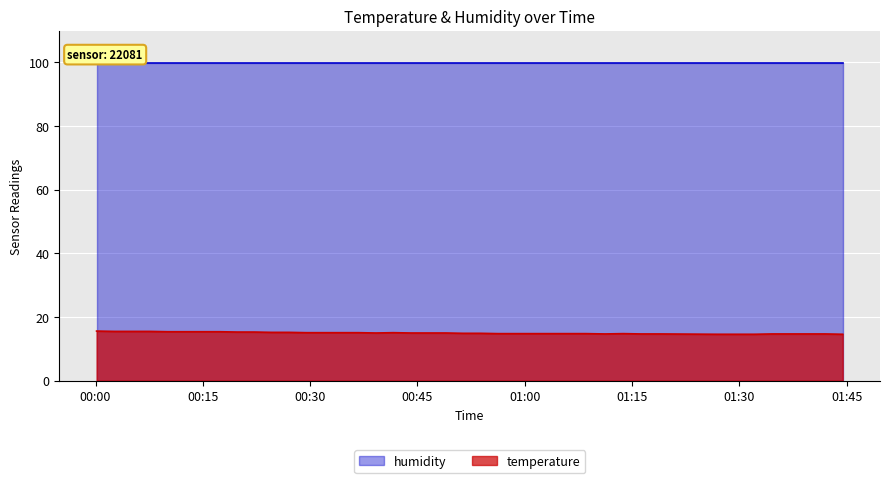

List the series in order of their peak value, highest first.

humidity, temperature